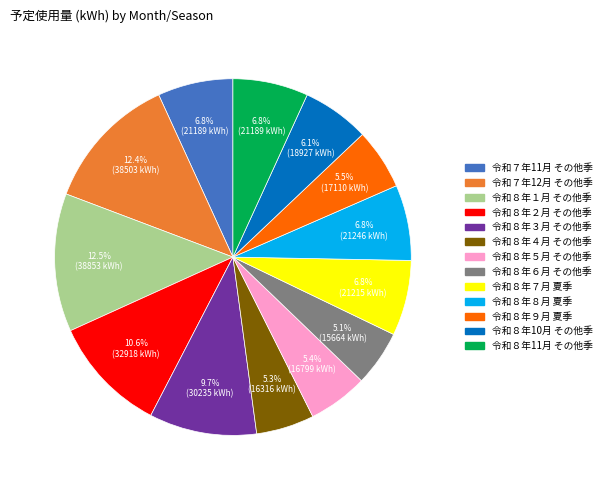

How many slices are in this pie chart?

13